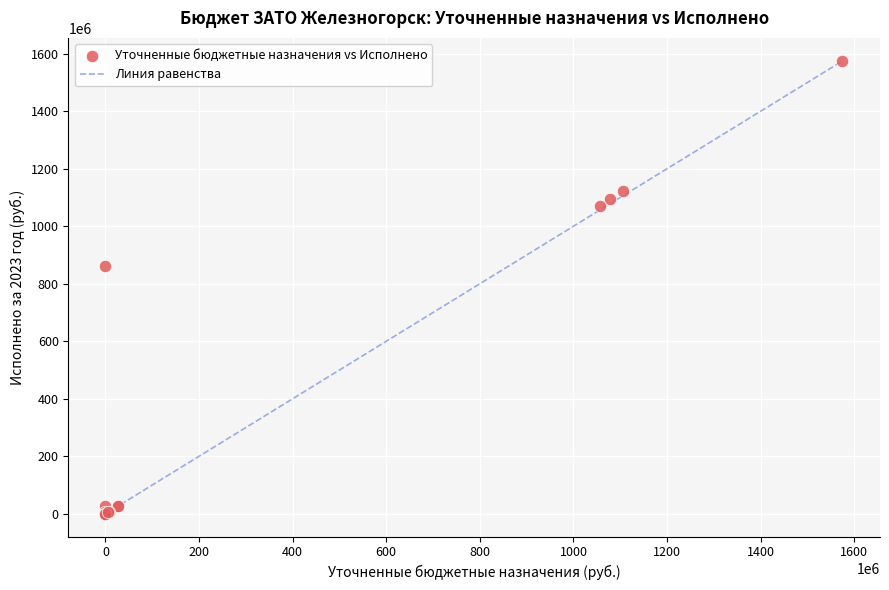

What Y value in the scatter plot is closest to 787992704?

861432629.7